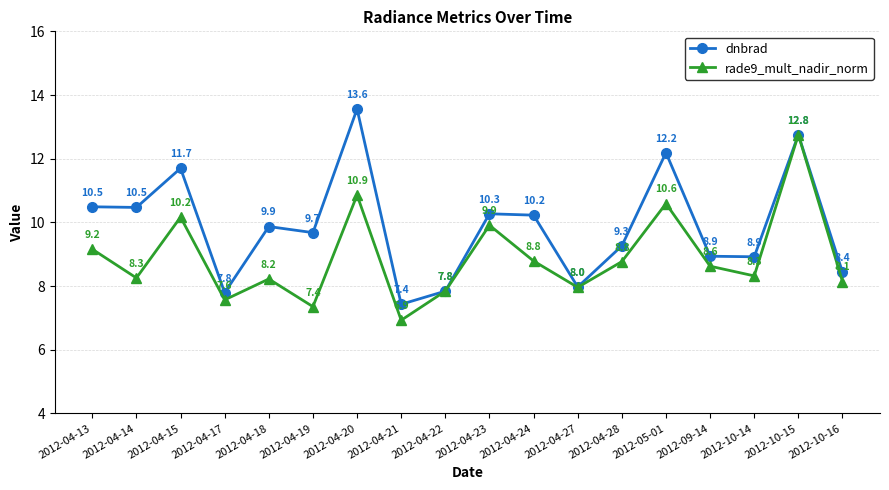

What are all the series names shown in the legend?

dnbrad, rade9_mult_nadir_norm